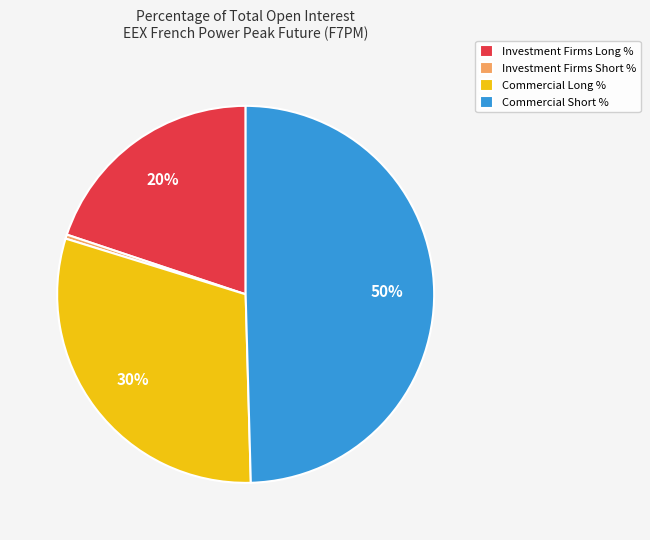

To the nearest percent, what percentage of the pie is Commercial Short %?

50%